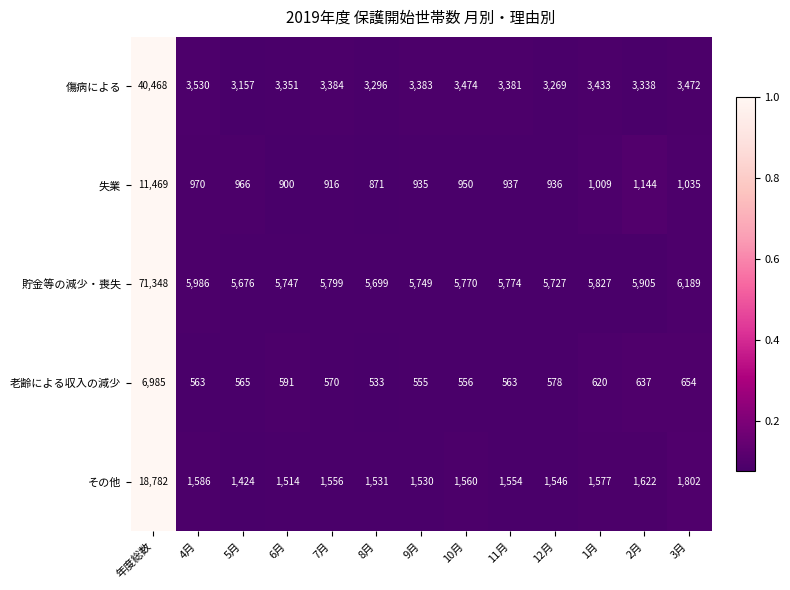

How many data points does each series have?

13